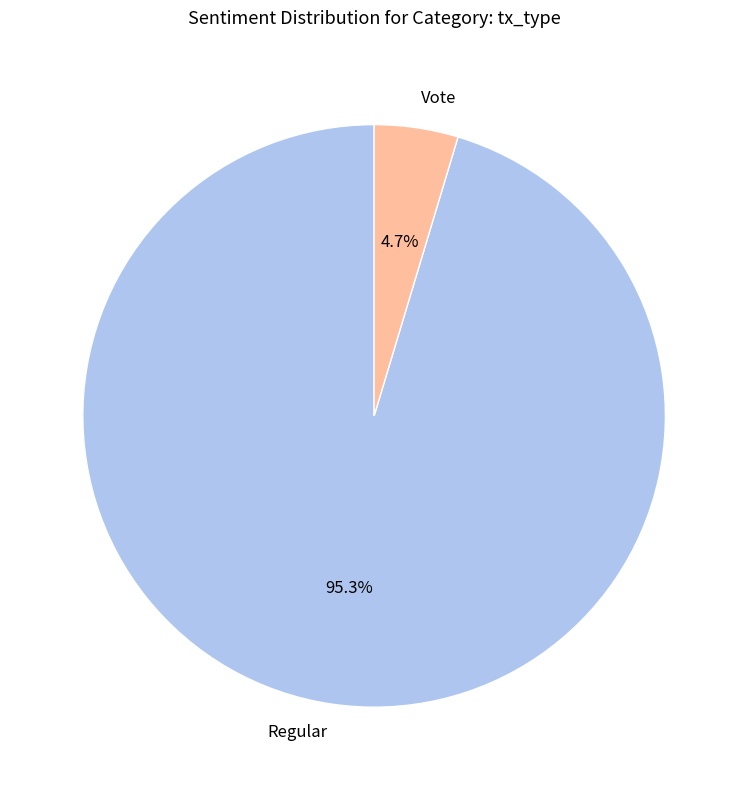

How many segments does this pie chart have?

2